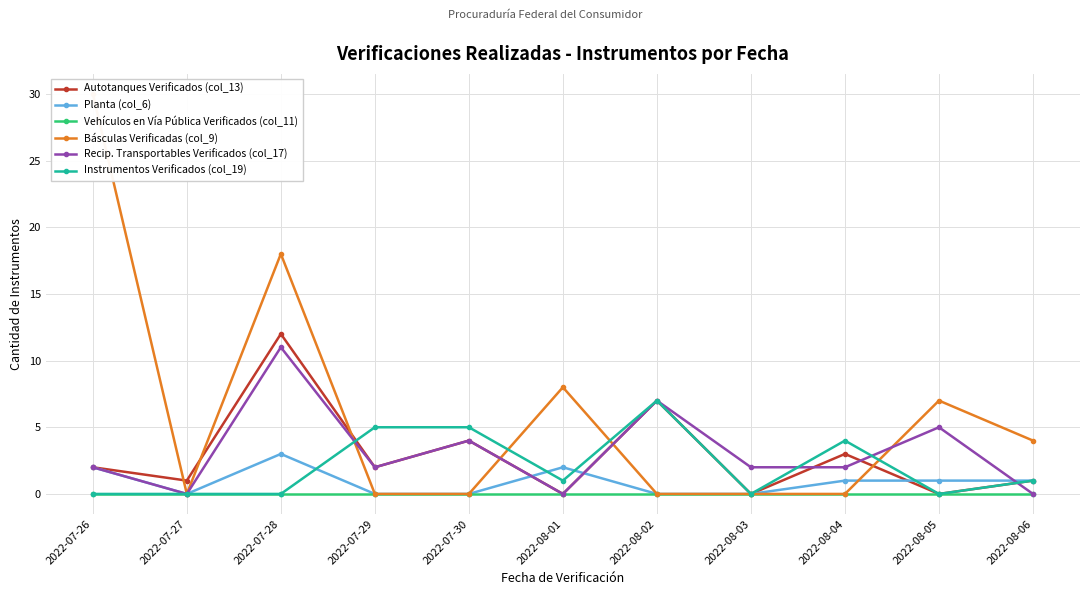

At which category does Instrumentos Verificados (col_19) reach its first local valley?

2022-08-01